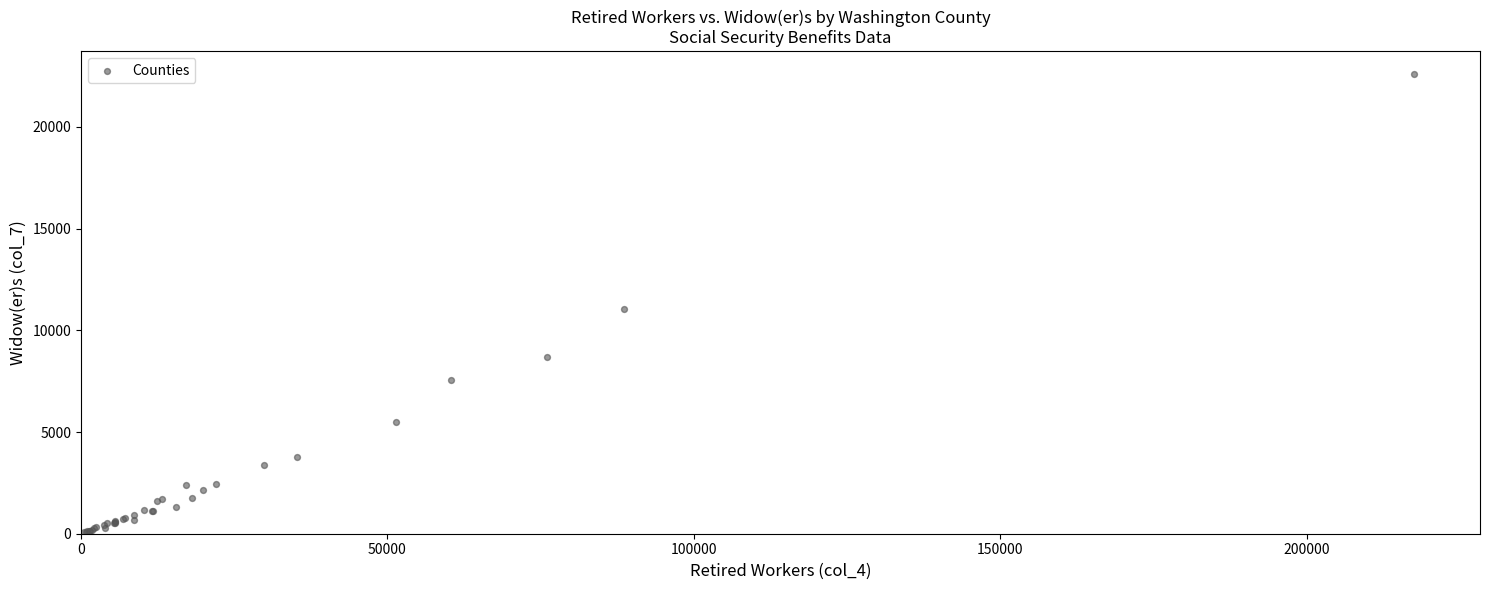

What Y value in the scatter plot is closest to 11340?

11055